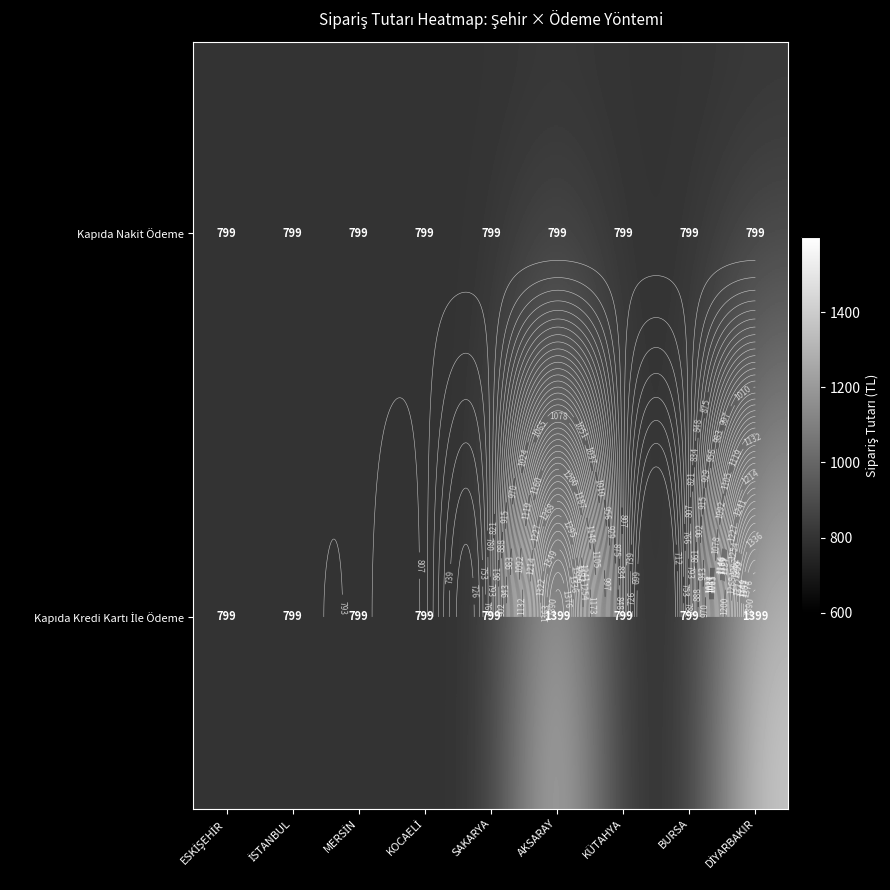

How many distinct data groups are displayed?

2